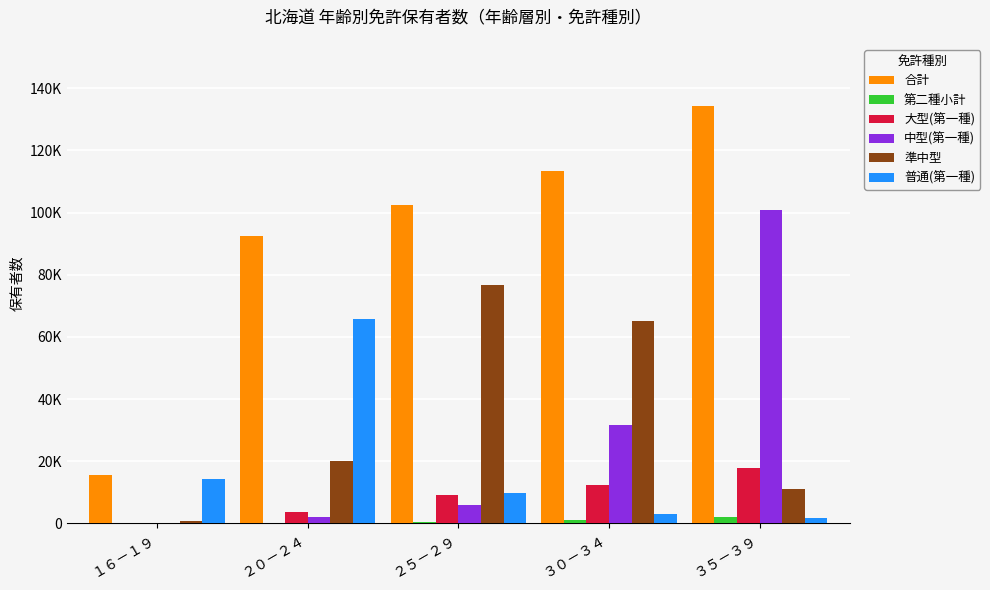

Does the chart contain stacked bars?

No